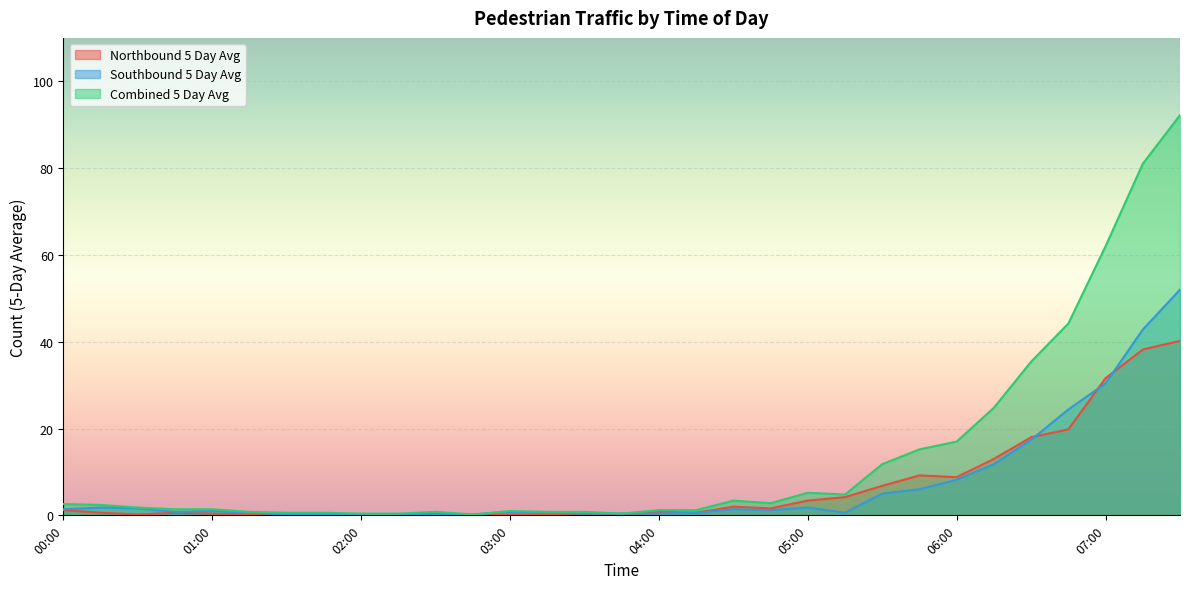

What is the value of the Northbound 5 Day Avg point at the 28th from the left?

19.8